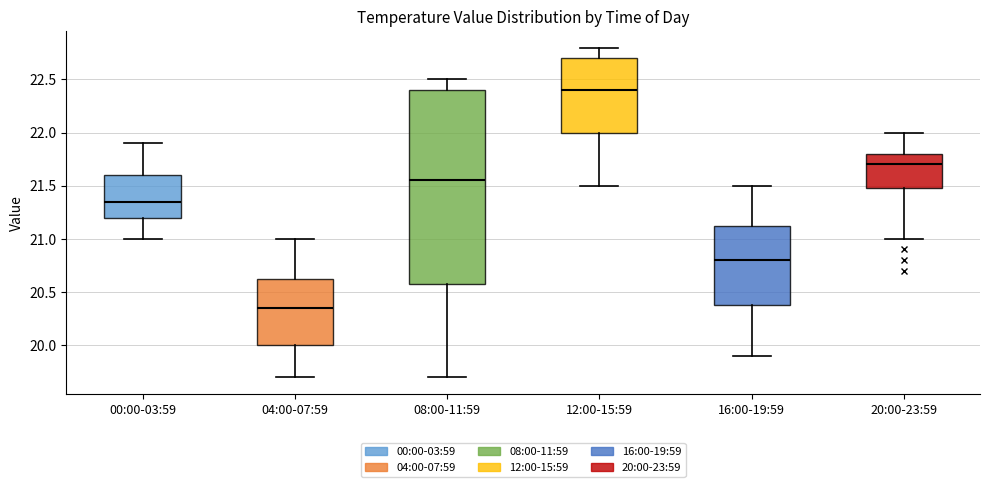

Which box's median line is the highest?

12:00-15:59